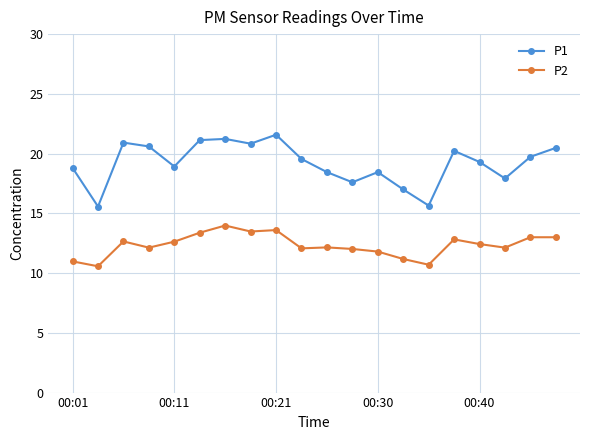

What is the value of the P1 point at the 5th from the left?

18.9